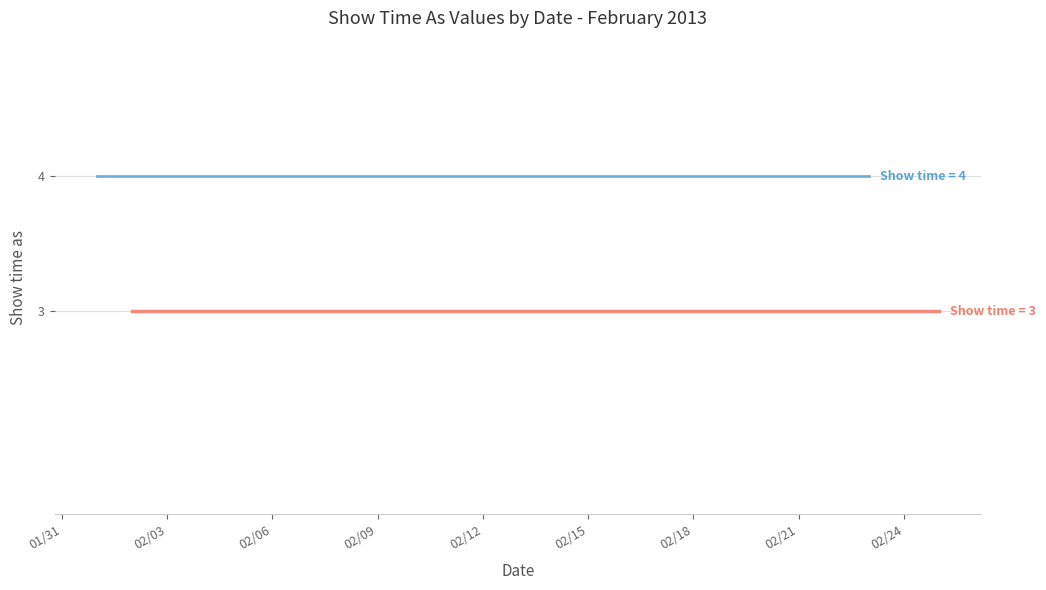

True or false: Show time as (value=4) has a value of 2 at 2/15/2013.

False